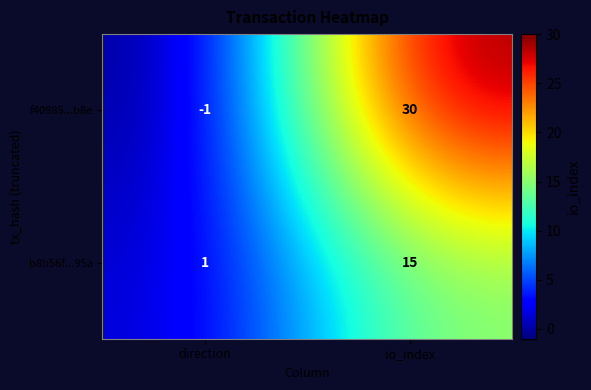

Where is f40985...b8e nearest to the value 14?

direction